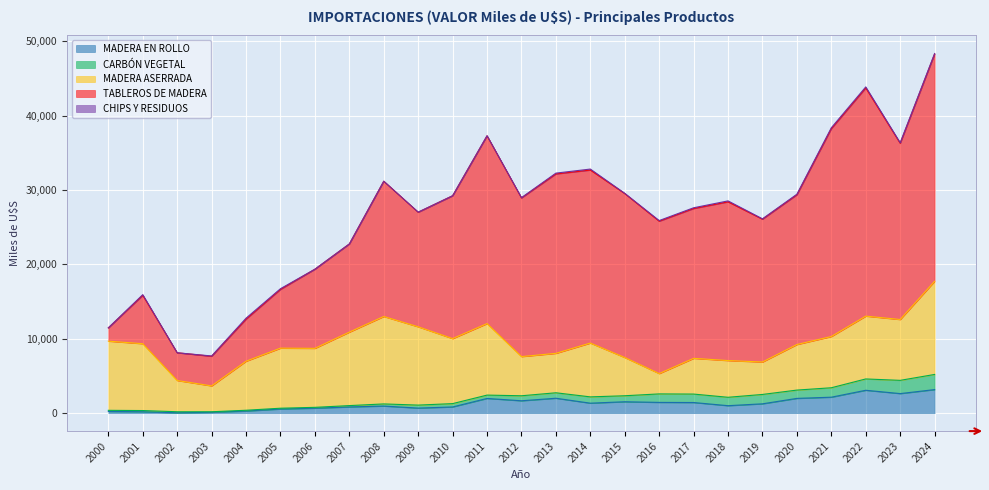

The CHIPS Y RESIDUOS series shows 39.6 at 2015. True or false?

True